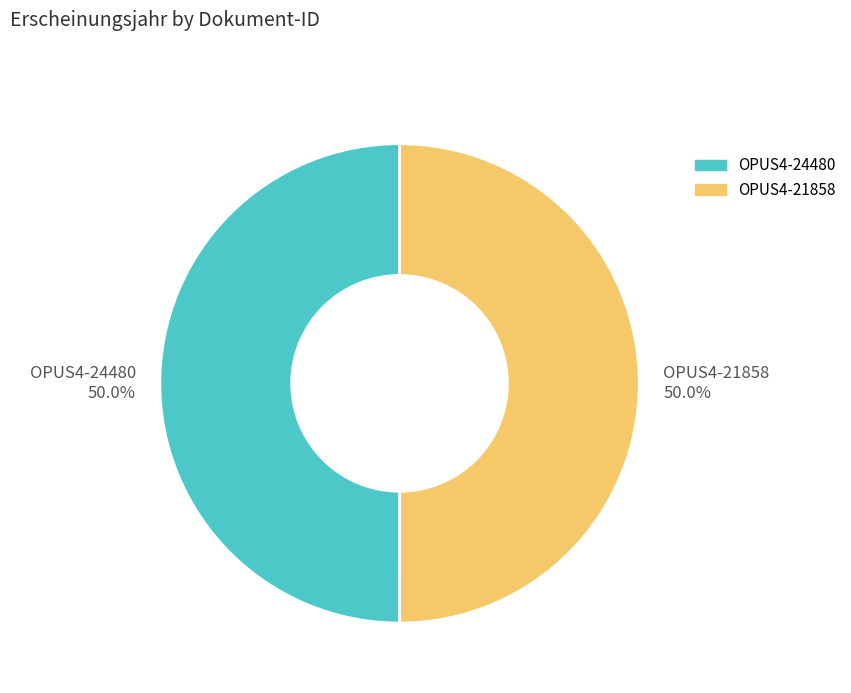

What is the ratio of the value at OPUS4-21858 50.0% to the value at OPUS4-24480 50.0%?

1.0